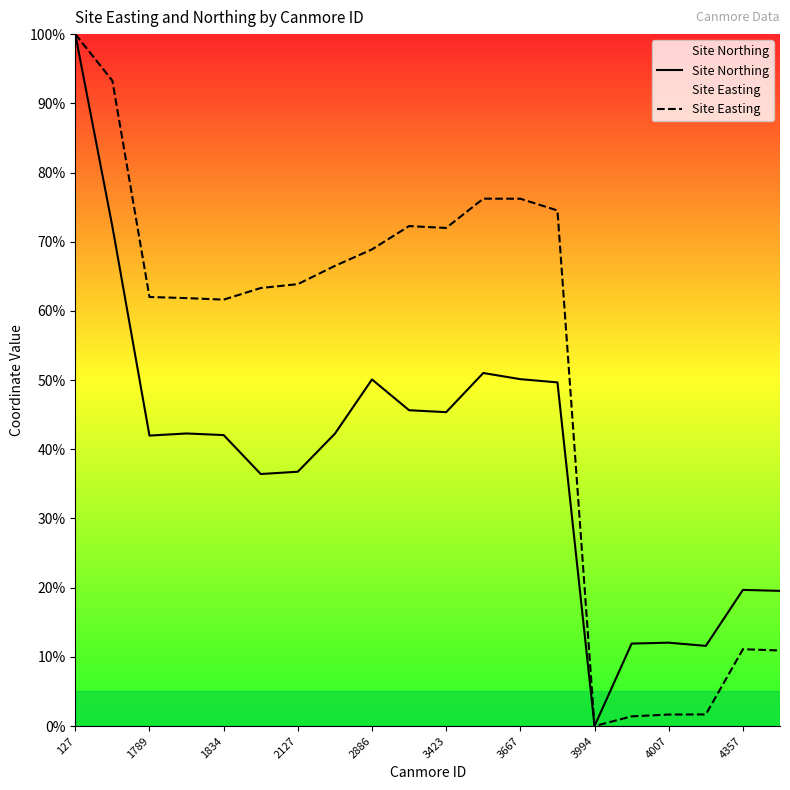

Which series has the largest total across all categories?

Site Easting